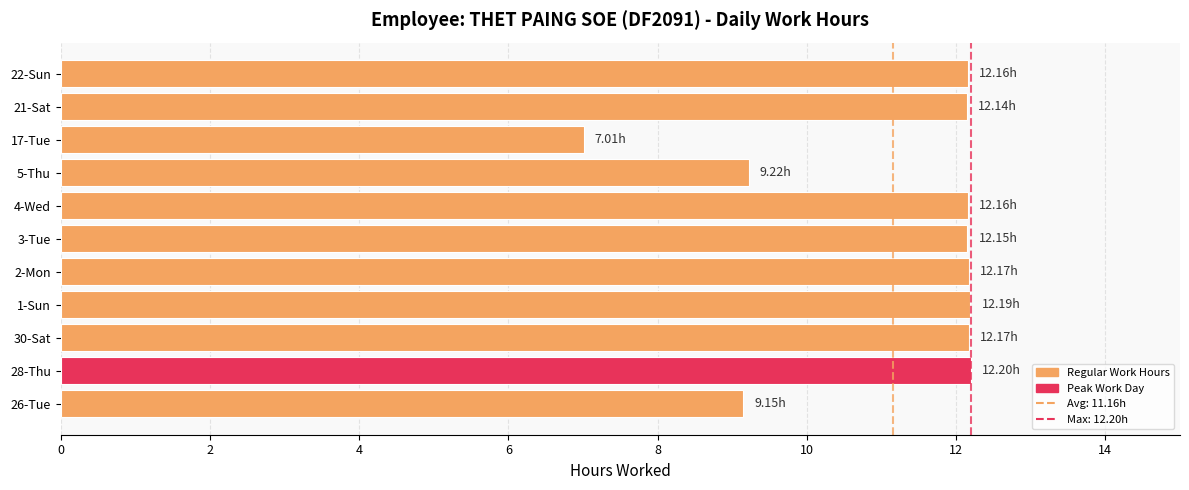

What is the average value?

11.2